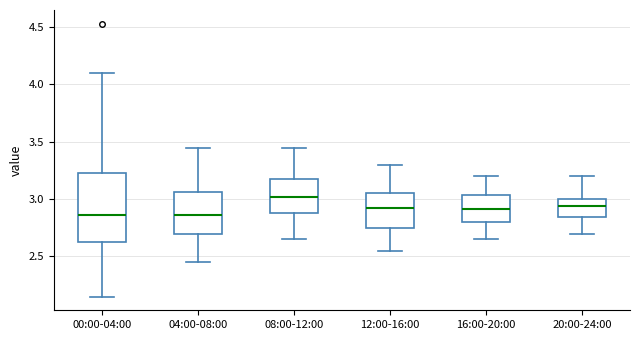

Comparing the boxes themselves (not the whiskers), which one is the tallest?

00:00-04:00